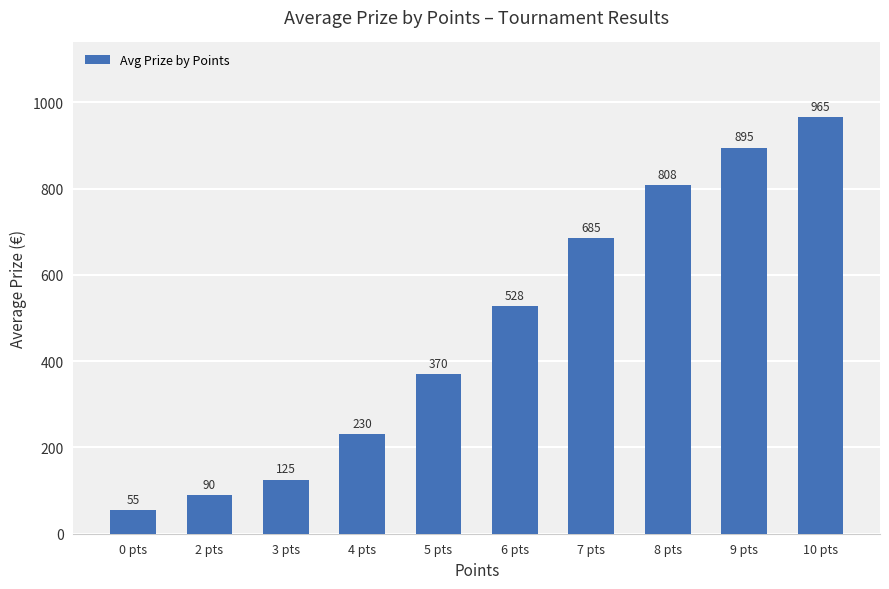

Are the bars horizontal?

No